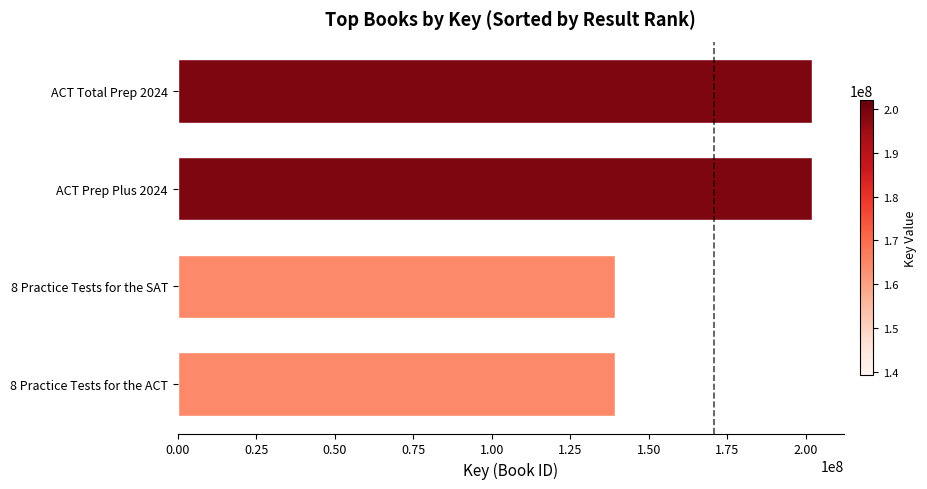

What is the greatest value displayed?

201962633